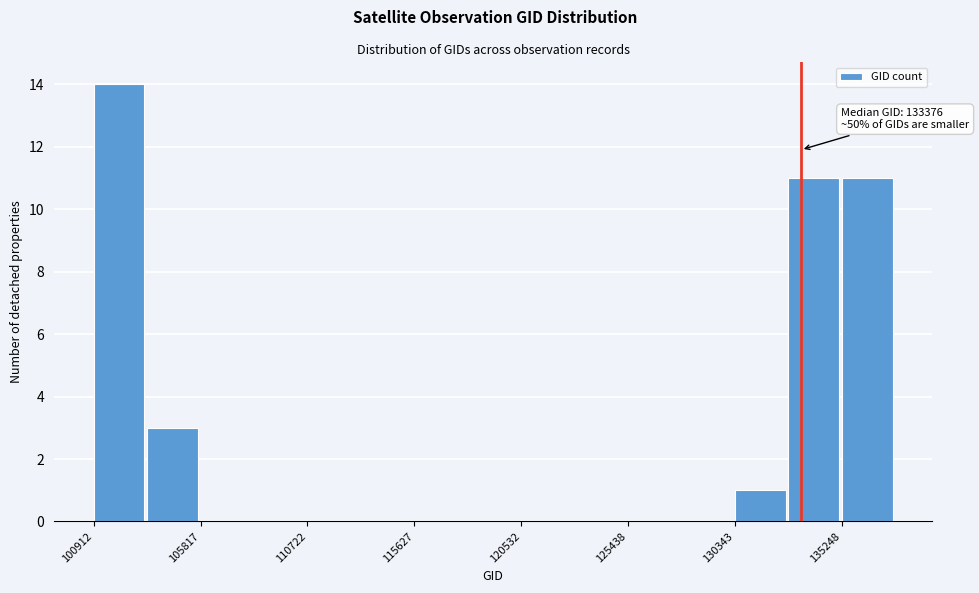

Which range on the x-axis has the tallest bar?

101000 to 103500